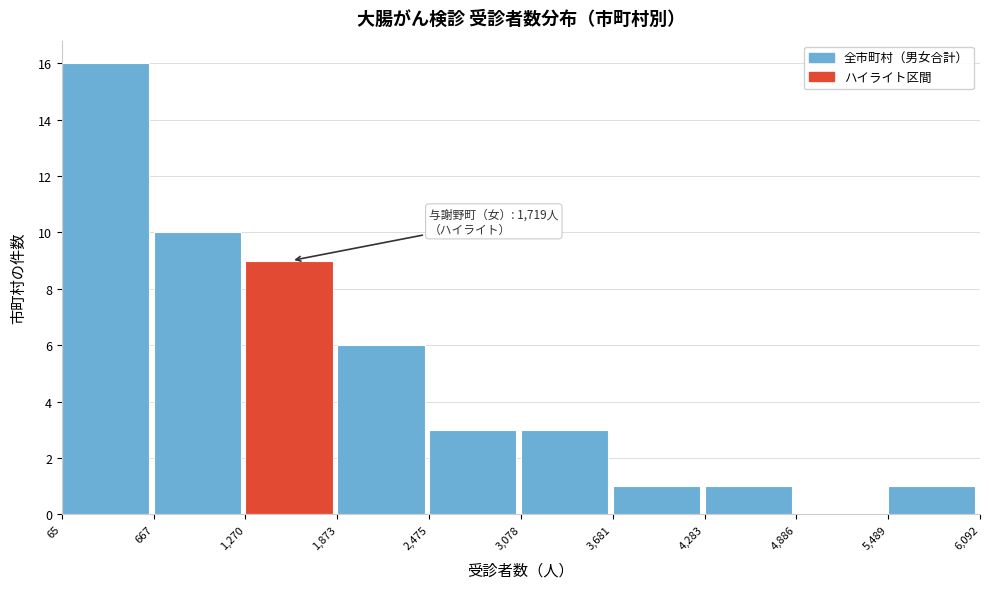

Which range on the x-axis has the tallest bar?

65 to 667